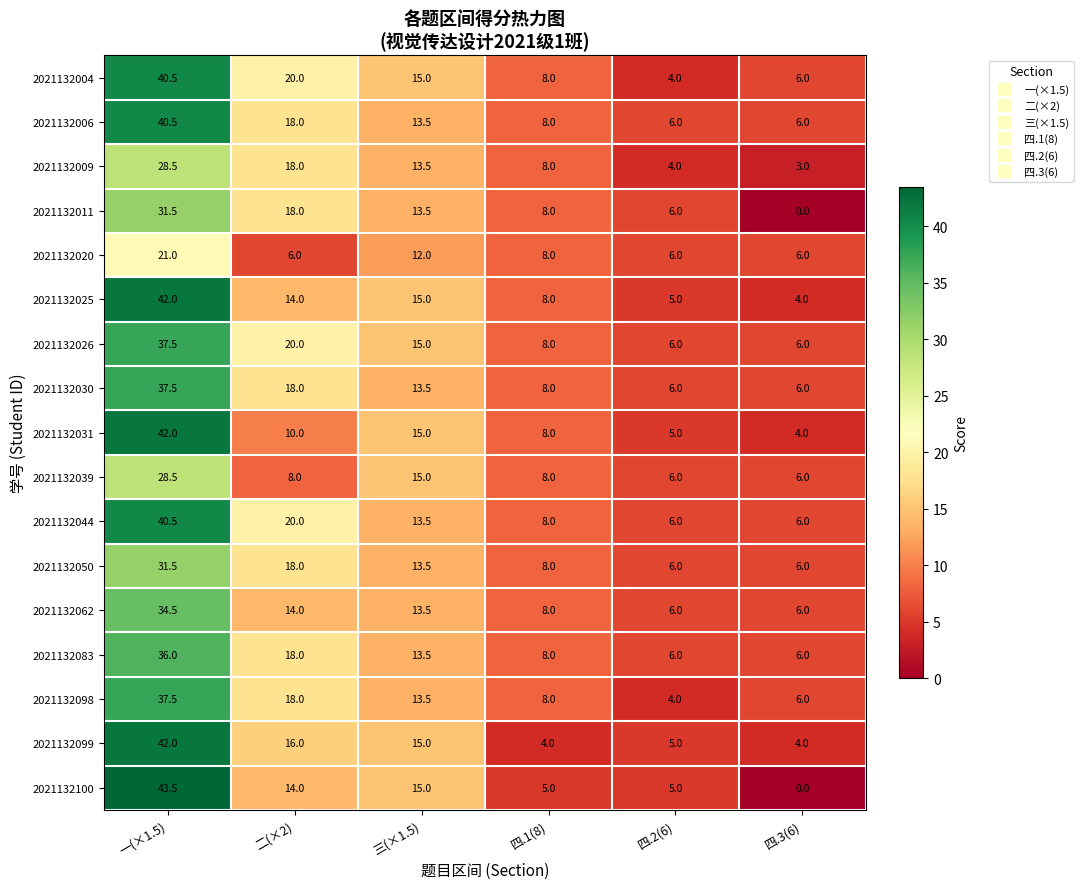

How many data points in 2021132009 are above 13?

3